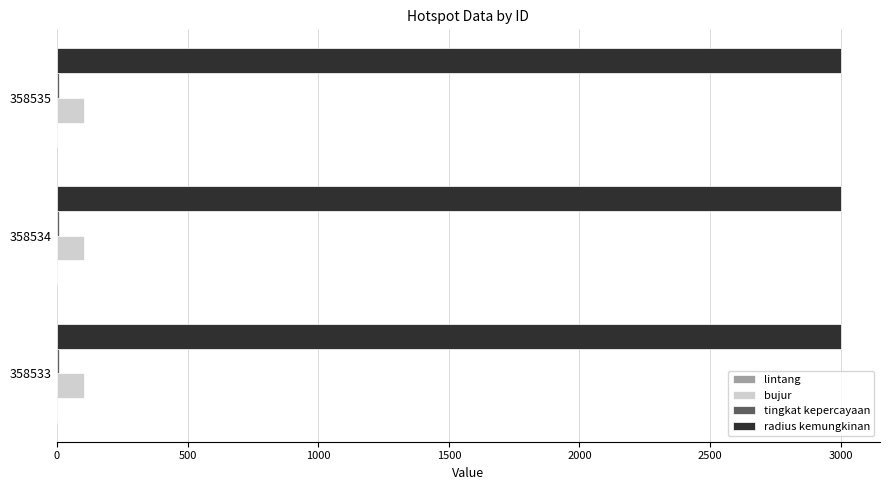

What is the sum of all radius kemungkinan values?

9000.0